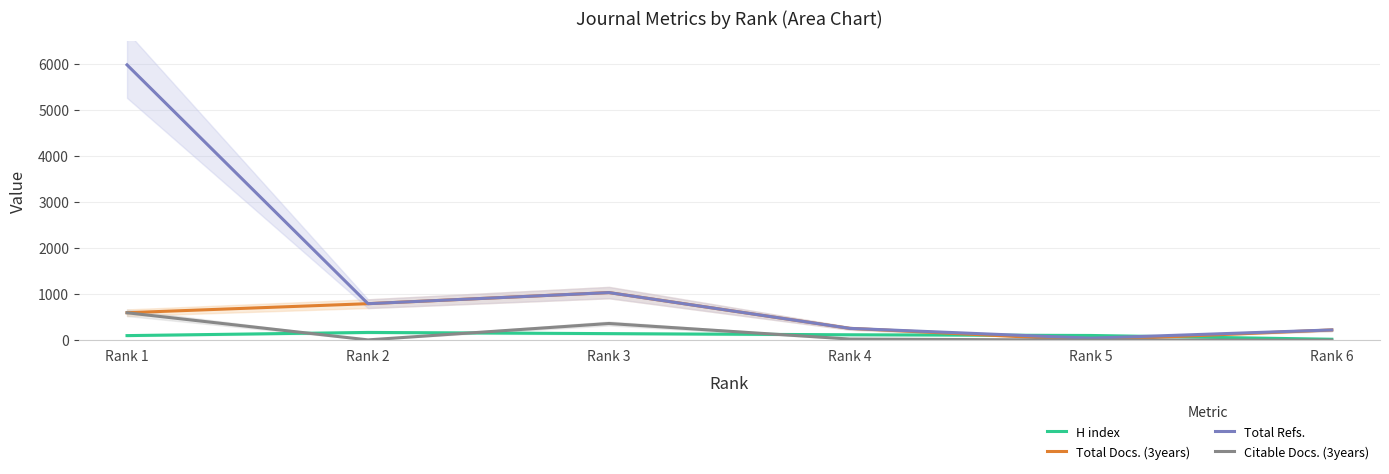

Where is Total Docs. (3years) nearest to the value 516?

Rank 1